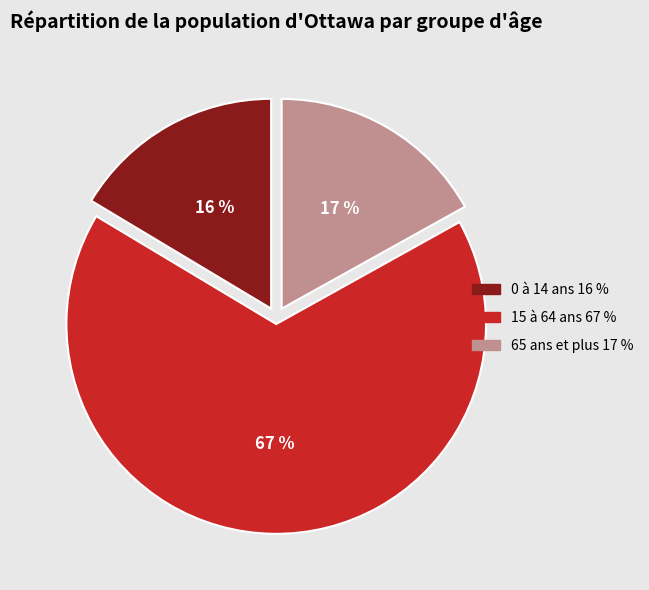

Which slice is the largest?

15 à 64 ans